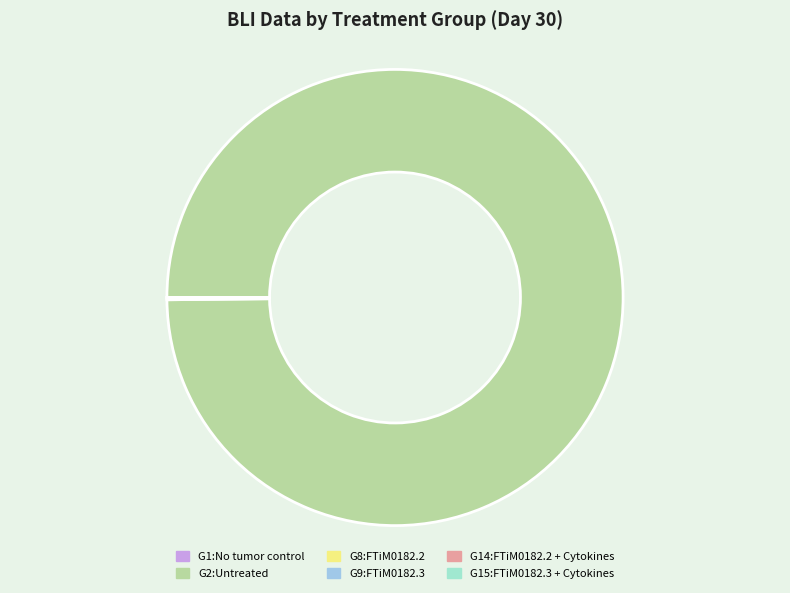

True or false: G2:Untreated accounts for 100% of the total.

True